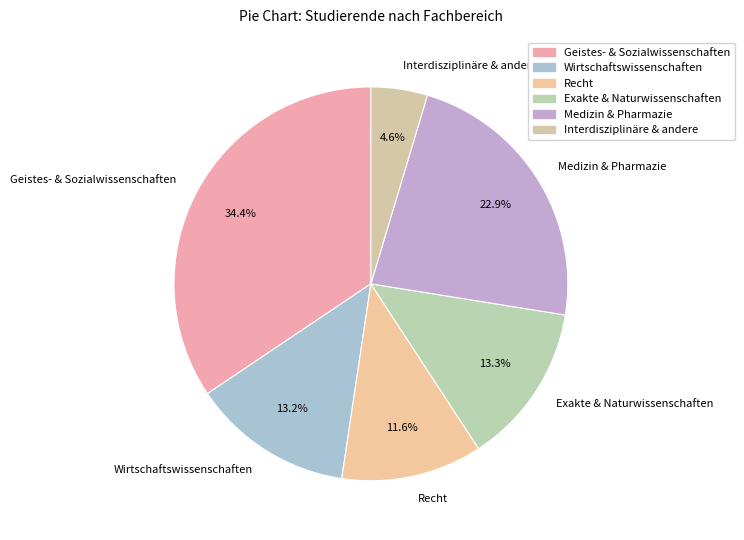

What percentage is NOT represented by Geistes- & Sozialwissenschaften?

65.6%